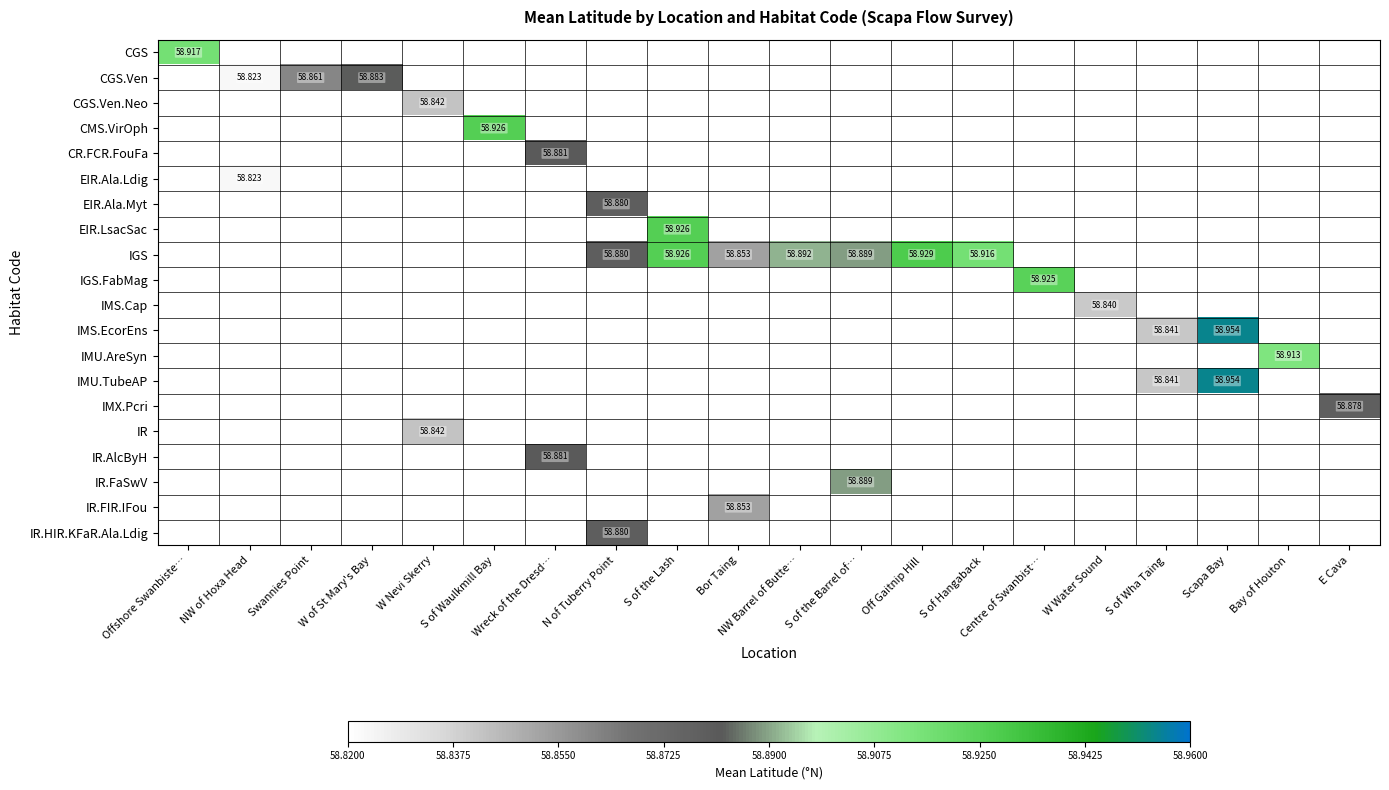

Which category has the lowest value across all series?

NW of Hoxa Head